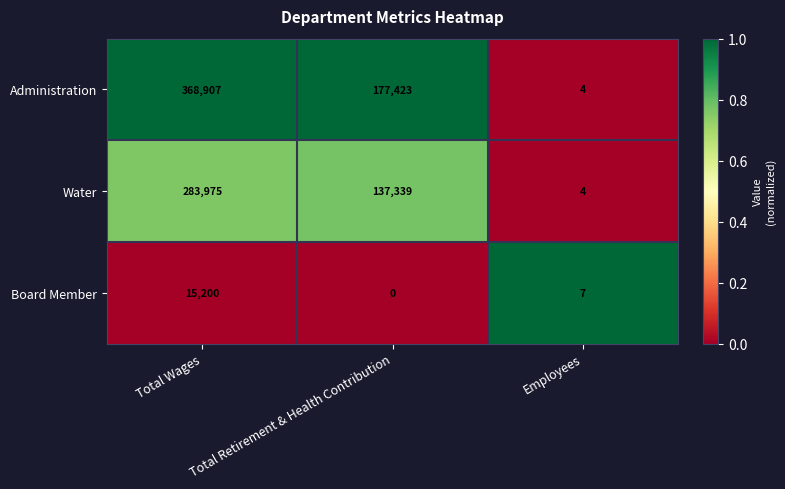

What is the maximum value shown in the chart?

368907